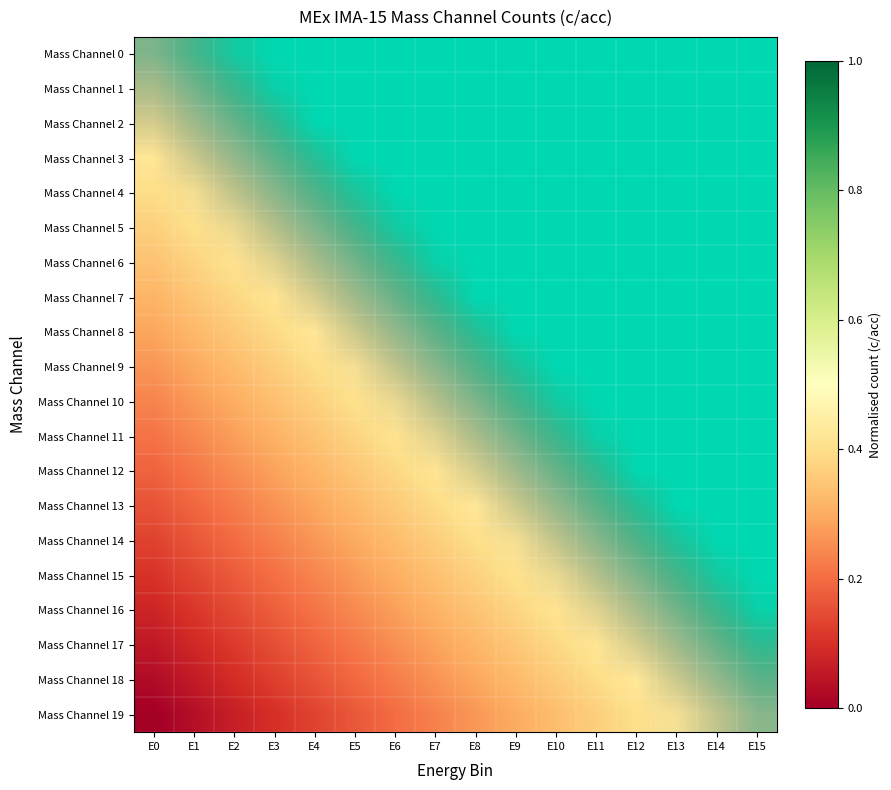

What is the total value across all series at E8?

10.5